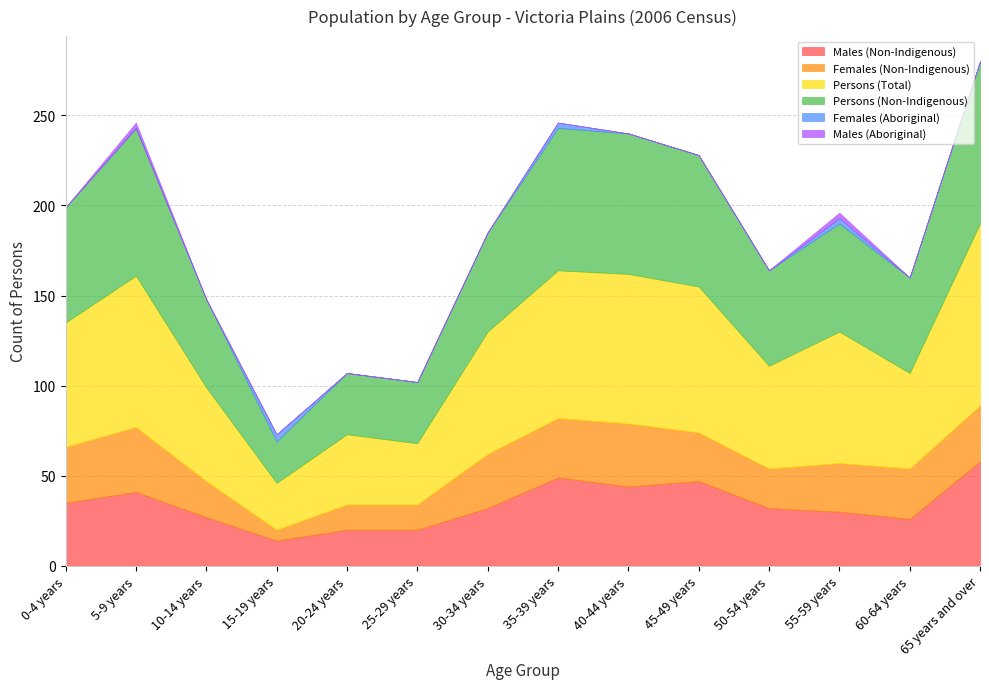

At which category does Persons (Total) reach its first local valley?

15-19 years